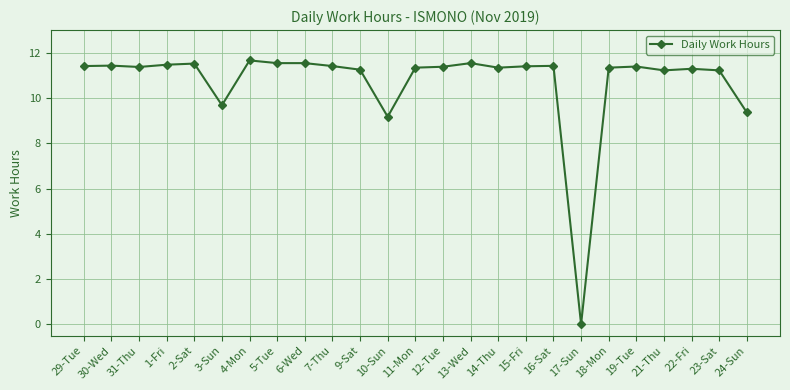

Approximately how many times larger is the value at 31-Thu compared to 1-Fri?

1.0